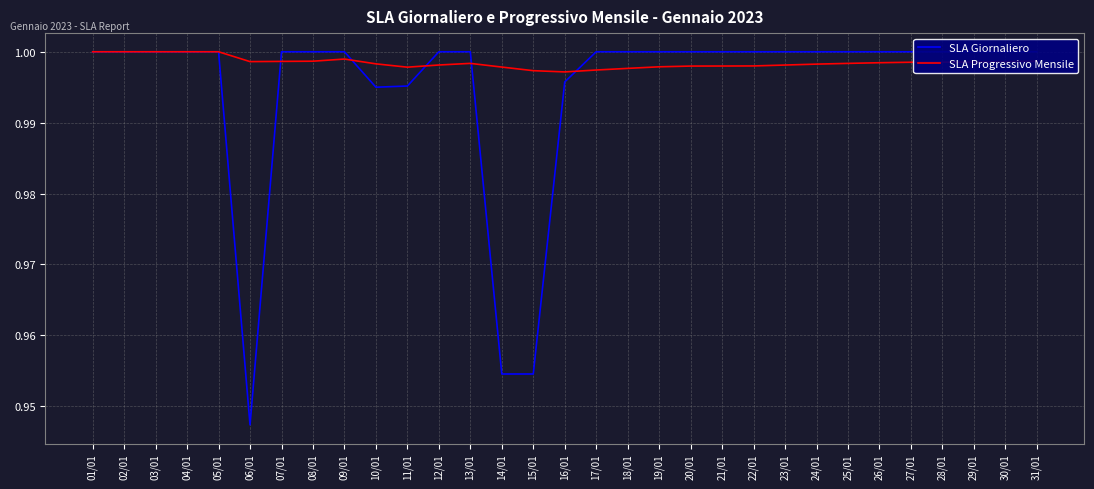

Is the value of SLA Giornaliero at 05/01 greater than the value of SLA Progressivo Mensile at 12/01?

Yes